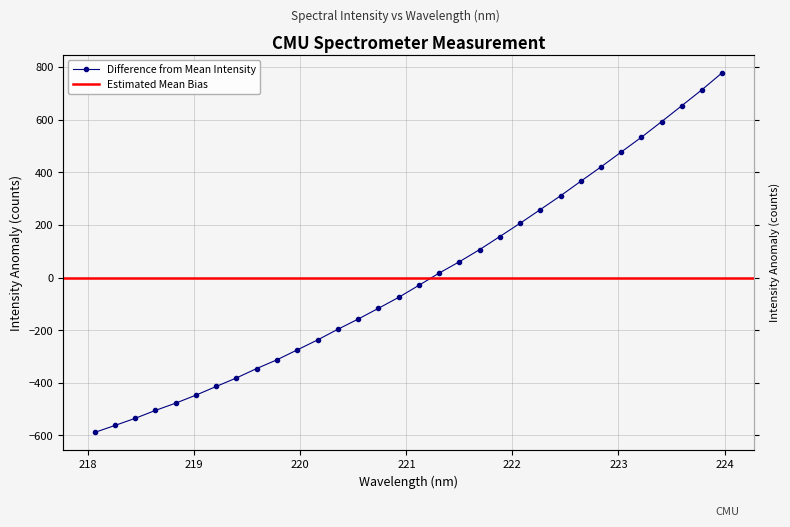

Reading right to left, what are all the values shown in this chart?

223.9802=779.4	223.7895=714.8	223.5987=653.9	223.408=593.2	223.2172=533.7	223.0264=477.5	222.8355=420.9	222.6447=366.2	222.4538=310.9	222.263=258.5	222.0721=206.4	221.8812=156.1	221.6902=106.3	221.4993=60.3	221.3083=17.0	221.1174=-29.5	220.9264=-75.3	220.7354=-116.9	220.5444=-157.8	220.3533=-196.5	220.1623=-237.0	219.9712=-274.7	219.7801=-312.3	219.589=-345.5	219.3979=-381.3	219.2067=-413.7	219.0156=-446.7	218.8244=-477.2	218.6332=-504.8	218.442=-534.9	218.2508=-562.1	218.0596=-588.6